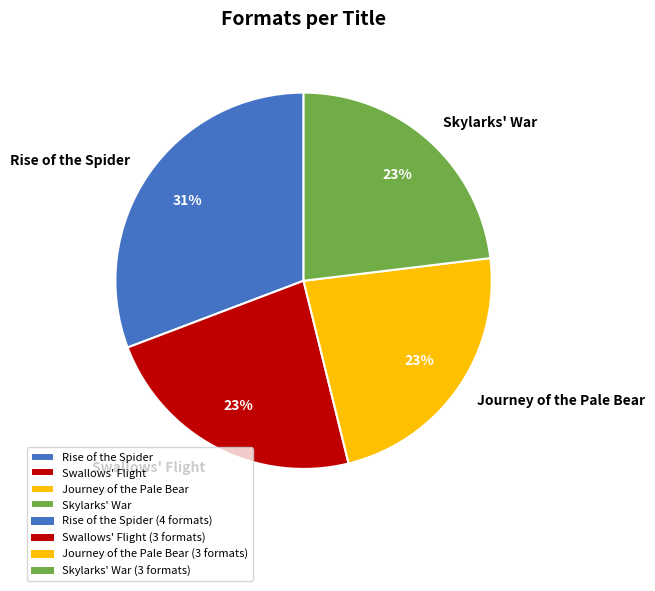

What is the largest slice in the pie chart?

Rise of the Spider